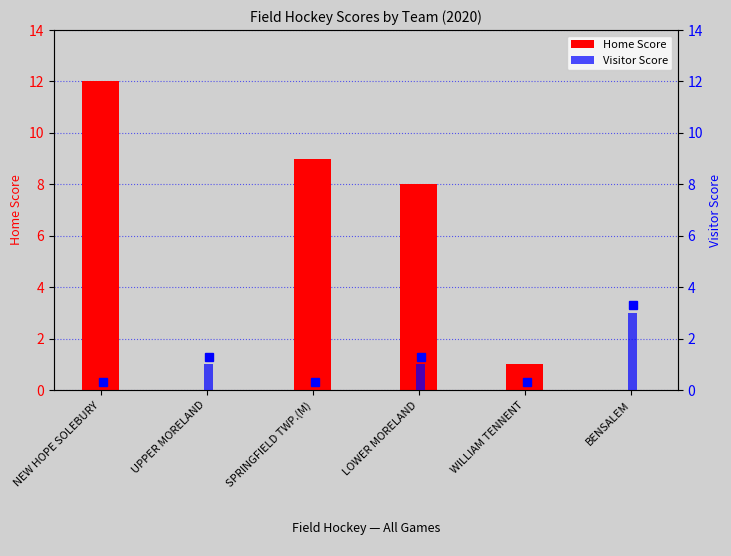

The Home Score series shows 8 at LOWER MORELAND. True or false?

True